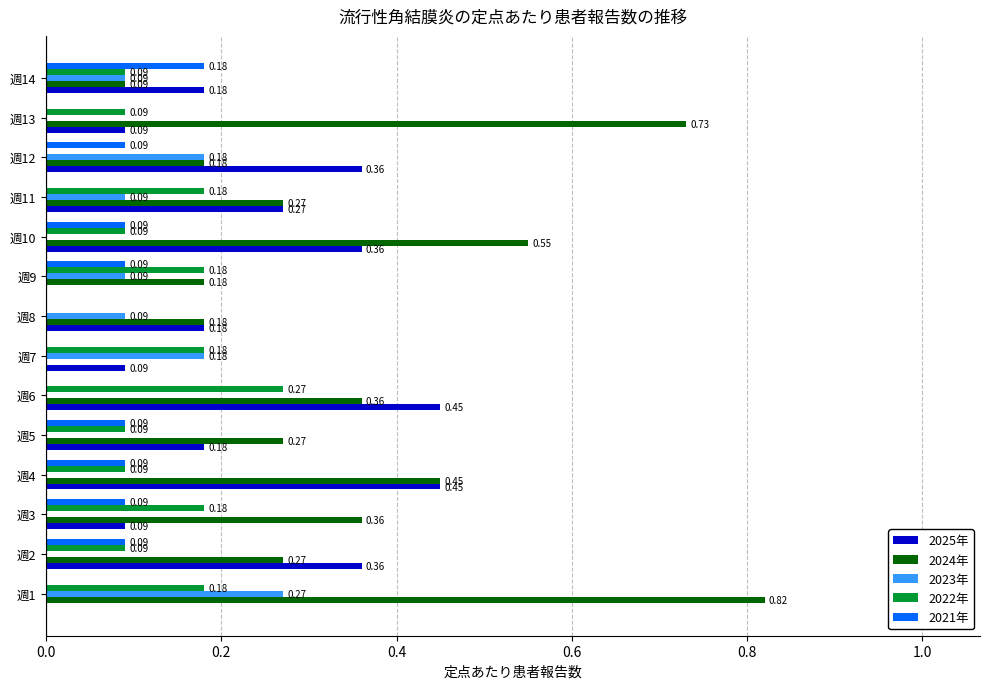

Which series changed the most between 週7 and 週12?

2025年